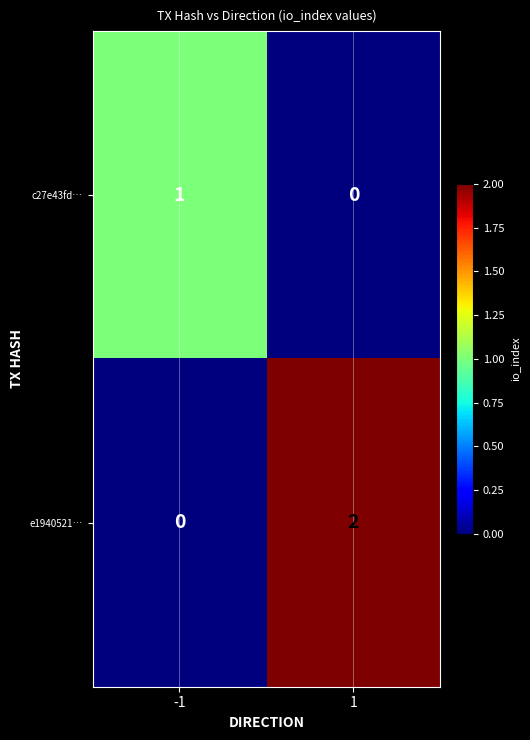

Between -1 and 1, which series saw the biggest shift?

e1940521…